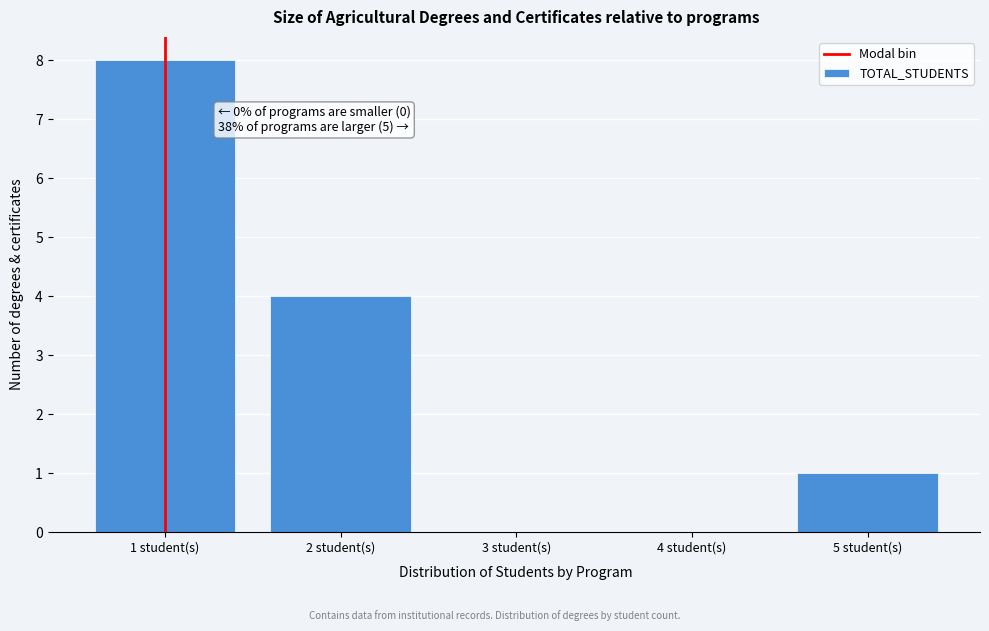

Reading left to right, extract all data points from this chart.

1 student(s)=8	2 student(s)=4	3 student(s)=0	4 student(s)=0	5 student(s)=1